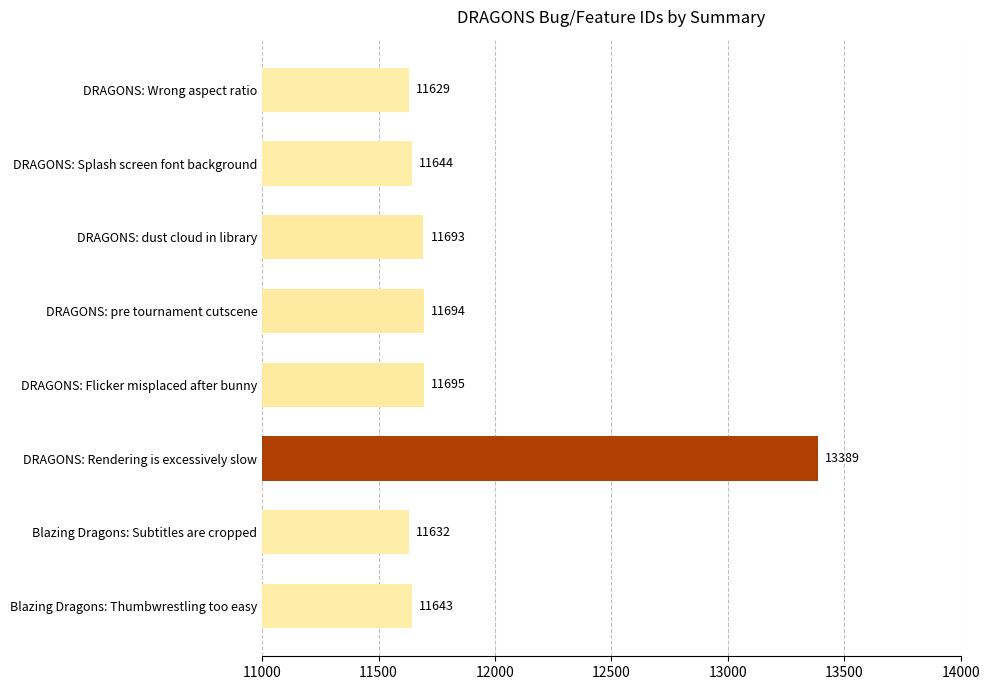

What is the average value?

11877